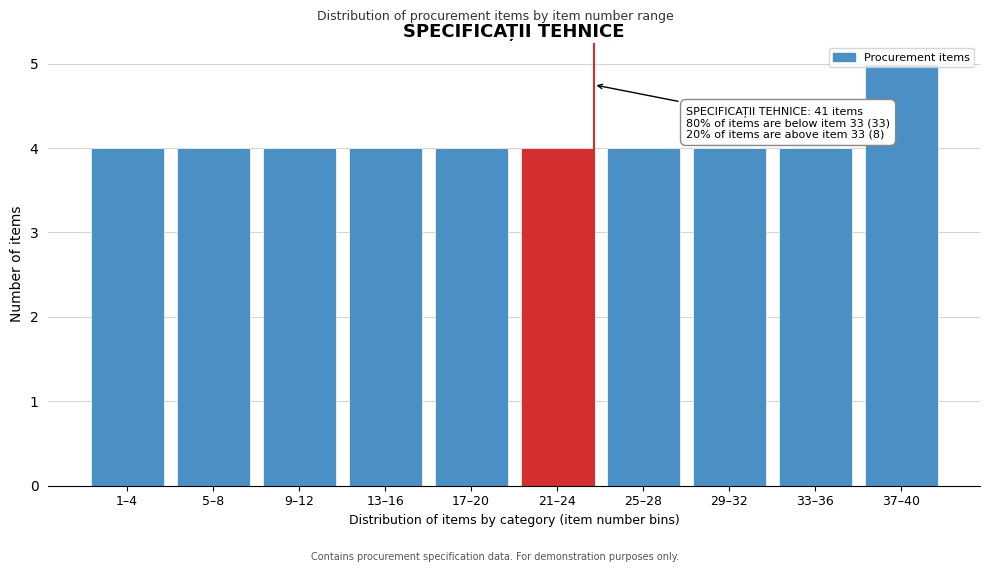

Between 37–40 and 29–32, which is larger?

37–40